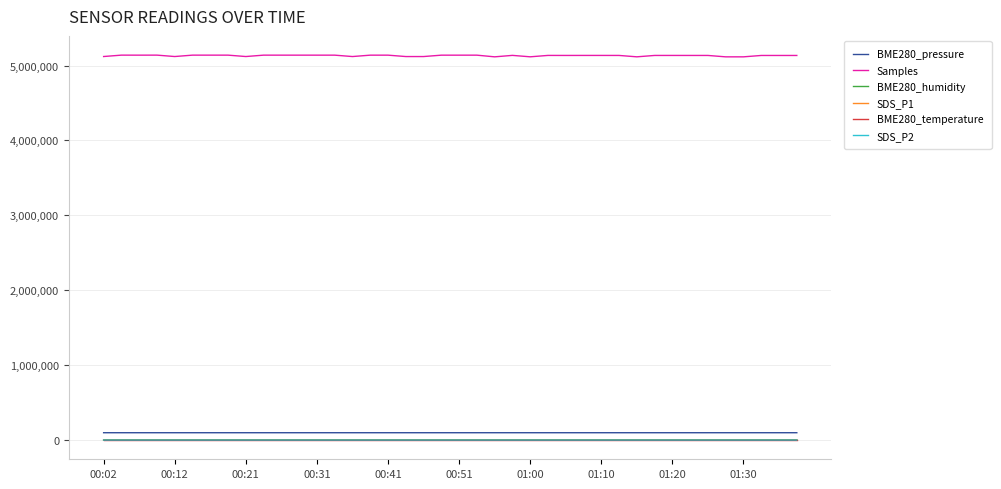

True or false: Samples and BME280_pressure cross at least once.

False